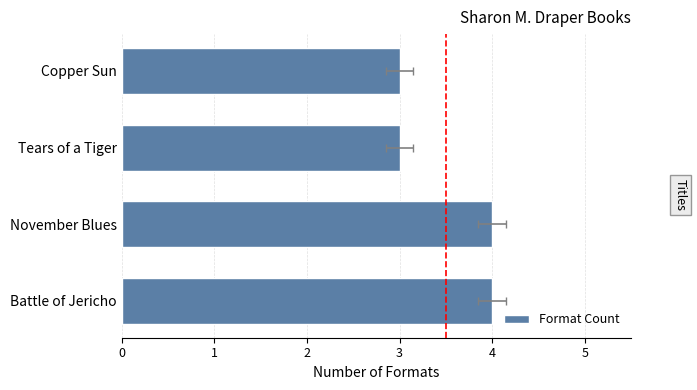

Where is the data nearest to the value 3?

Tears of a Tiger